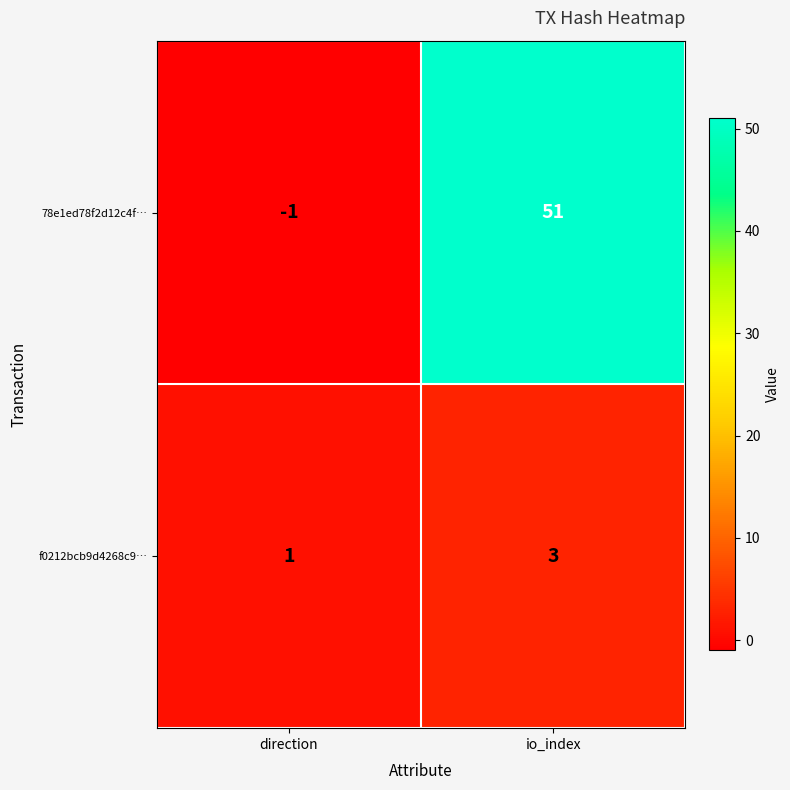

Which series has the largest total across all categories?

78e1ed78f2d12c4f…